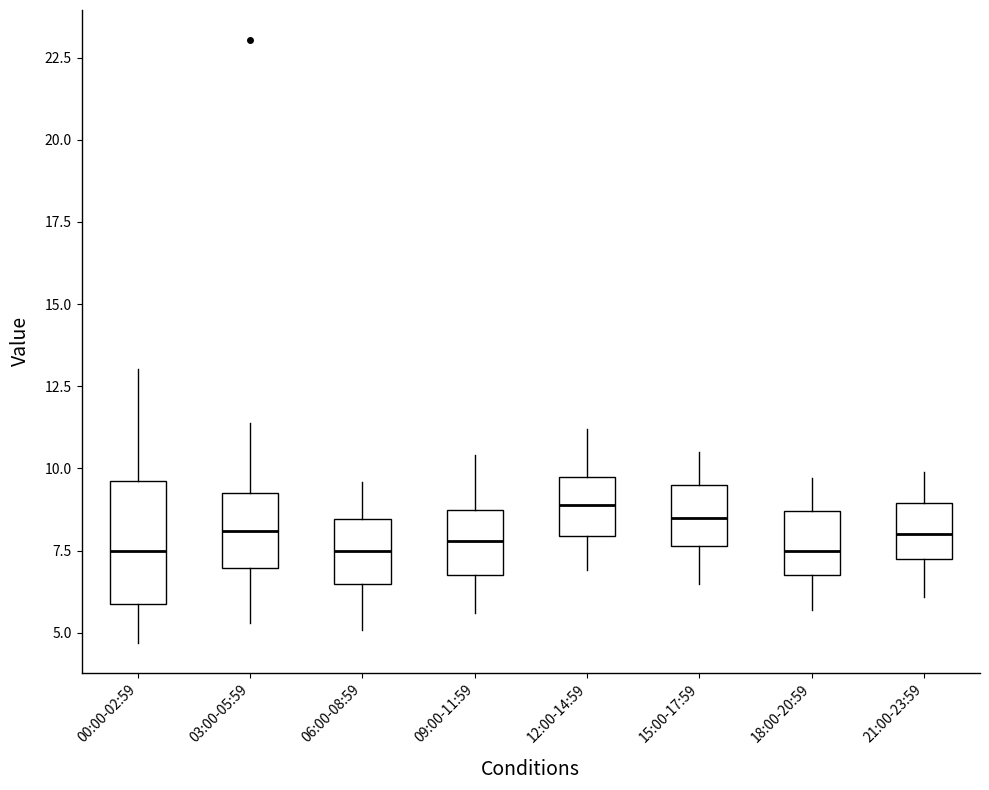

Where does the median line of the box for 12:00-14:59 sit on the y-axis? The values are not printed on the chart, so give them approximately, as read against the axis.

9.0